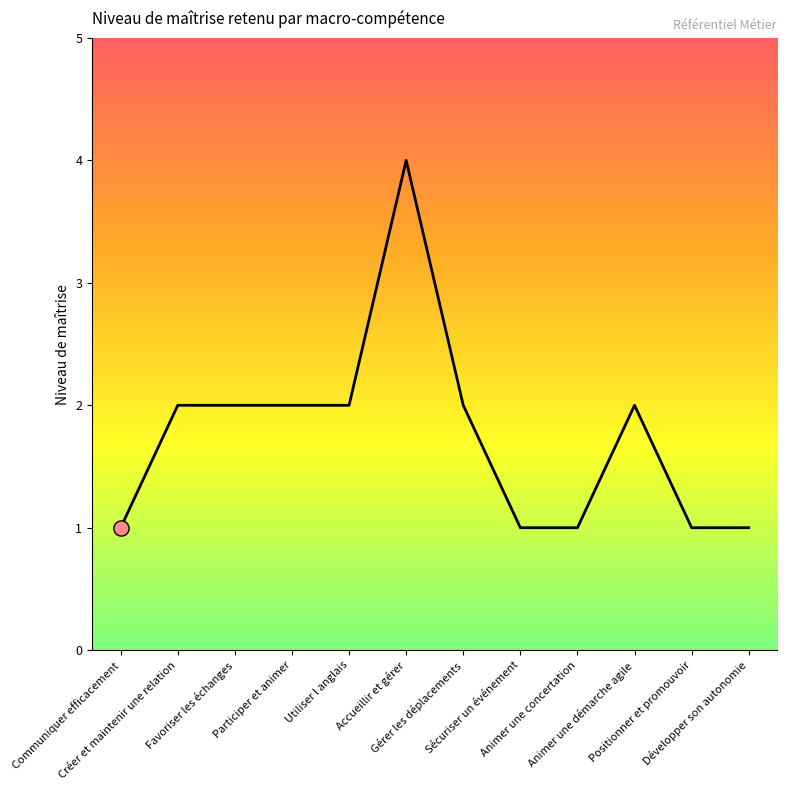

Between Sécuriser un événement and Utiliser l anglais, which is larger?

Utiliser l anglais